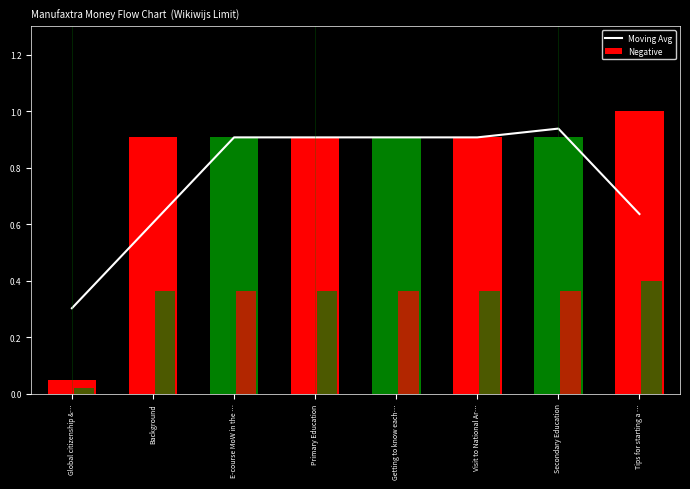

Rank the categories by value from lowest to highest.

Global citizenship &…, Background, Tips for starting a …, E-course MoW in the …, Primary Education, Getting to know each…, Visit to National Ar…, Secondary Education